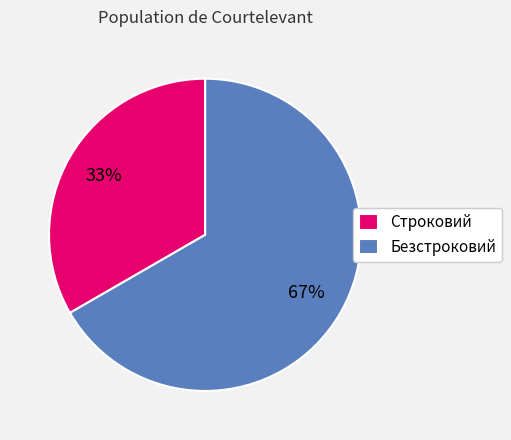

To the nearest percent, what is the combined percentage of Строковий and Безстроковий?

100%